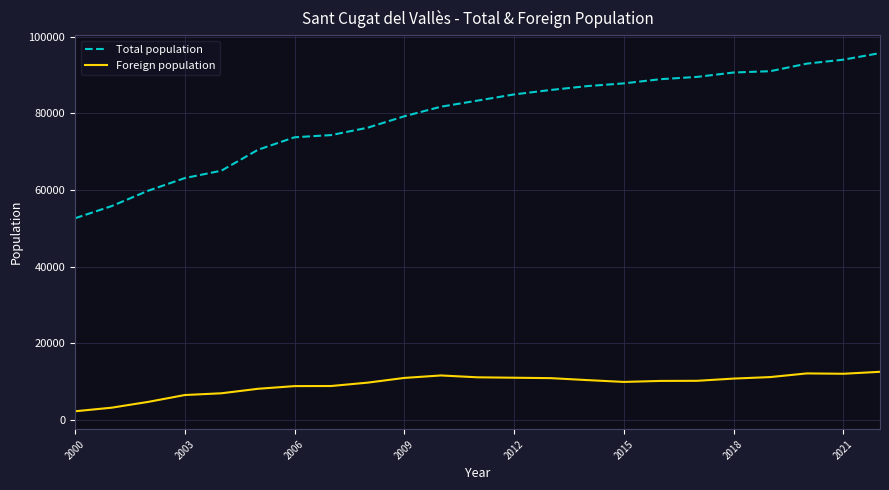

True or false: Total population and Foreign population cross at least once.

False